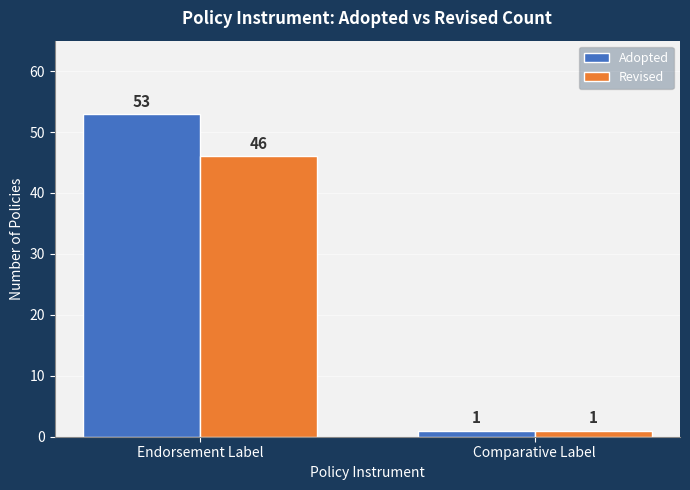

What is the label of the 2nd bar from the left?

Comparative Label